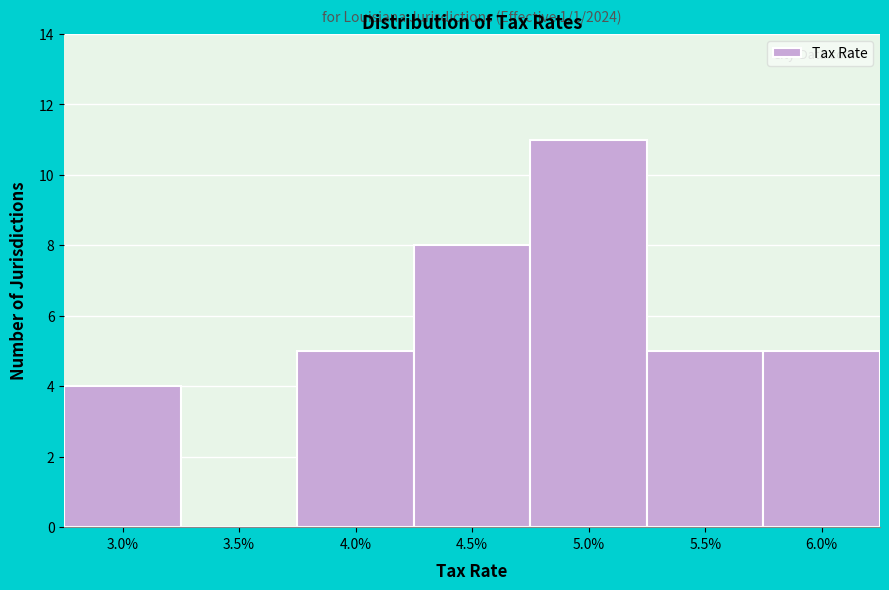

Reading left to right, extract all data points from this chart.

3.0%=4	3.5%=0	4.0%=5	4.5%=8	5.0%=11	5.5%=5	6.0%=5